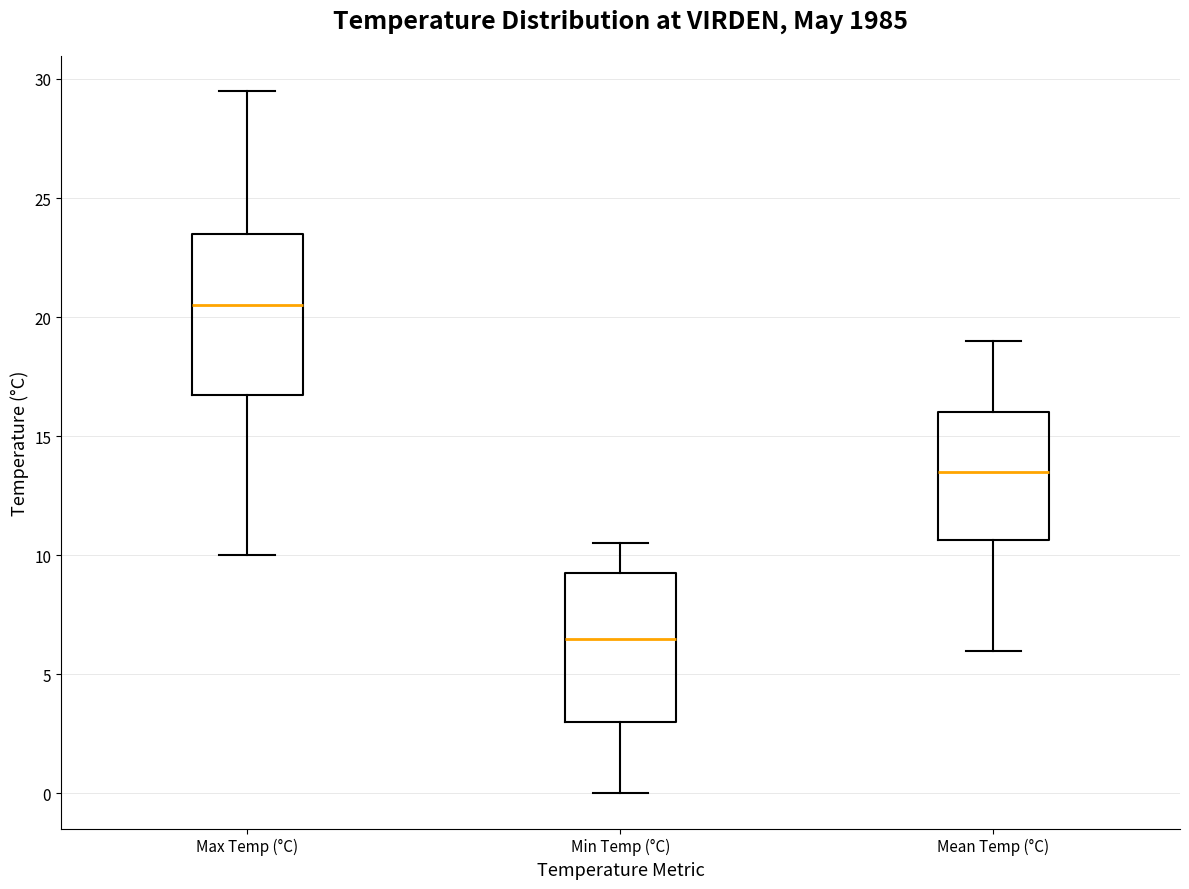

Reading left to right, transcribe this box plot: for each box, give where its median line is, the range the box spans, and where its two whiskers end, as read against the y-axis. The values are not printed on the chart, so give them approximately, as read against the axis.

Max Temp (°C): median 20.5, box 17.0 to 23.5, whiskers 10.0 to 29.5
Min Temp (°C): median 6.5, box 3.0 to 9.5, whiskers 0.0 to 10.5
Mean Temp (°C): median 13.5, box 10.5 to 16.0, whiskers 6.0 to 19.0